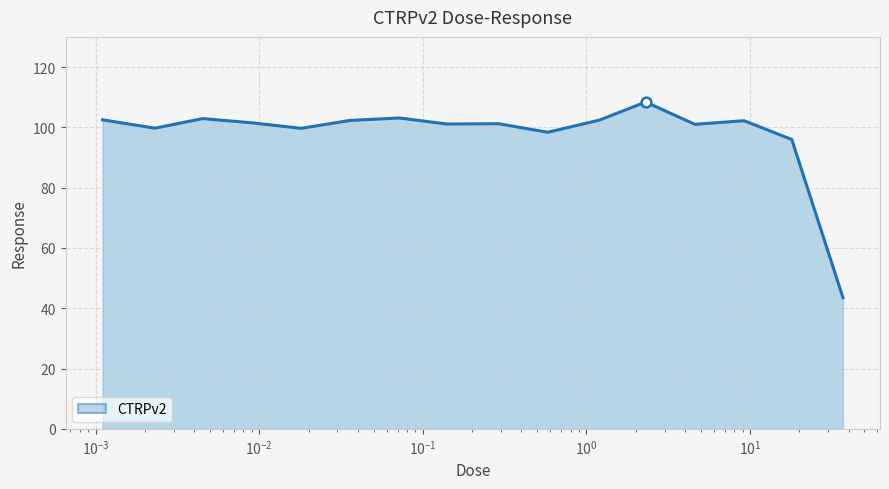

What is the maximum value shown in the chart?

108.4